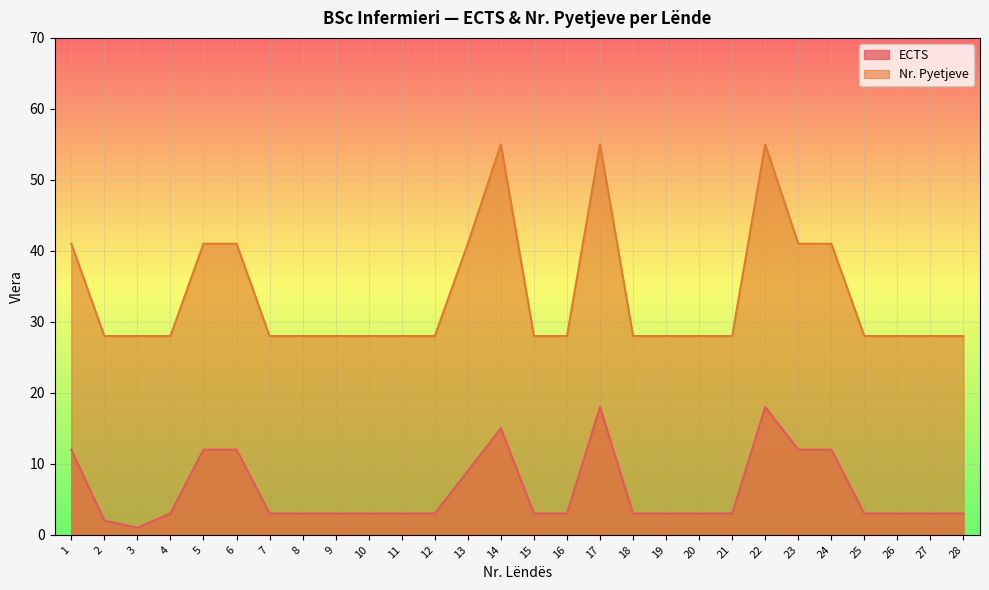

What value does the ECTS series have at 26?

3